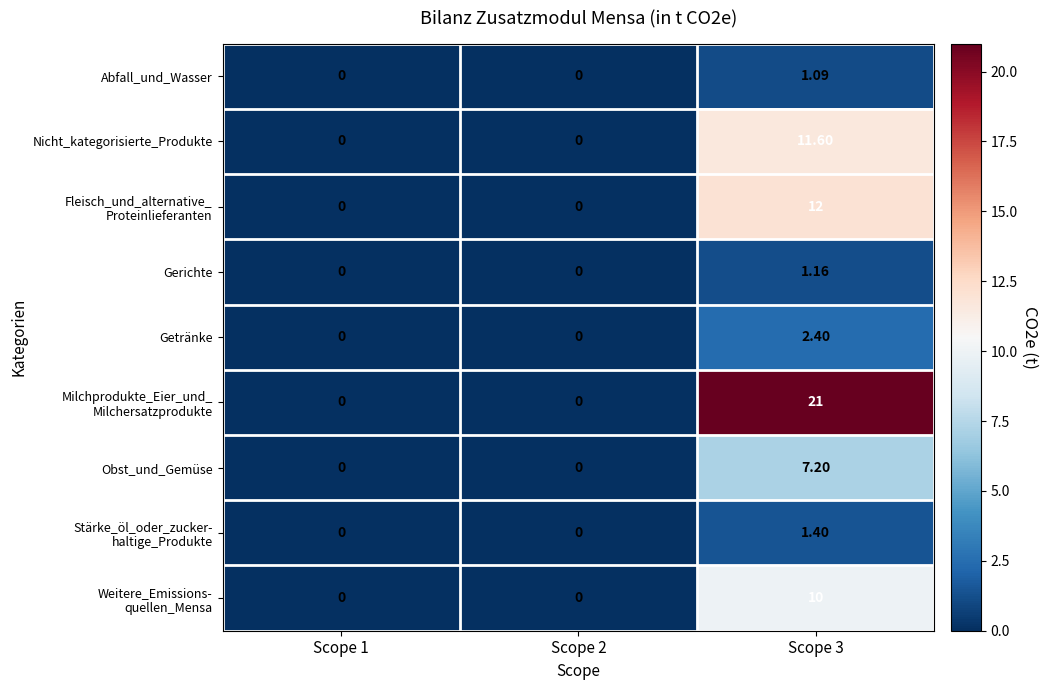

Between Scope 2 and Scope 3, which series saw the biggest shift?

Milchprodukte_Eier_und_ Milchersatzprodukte